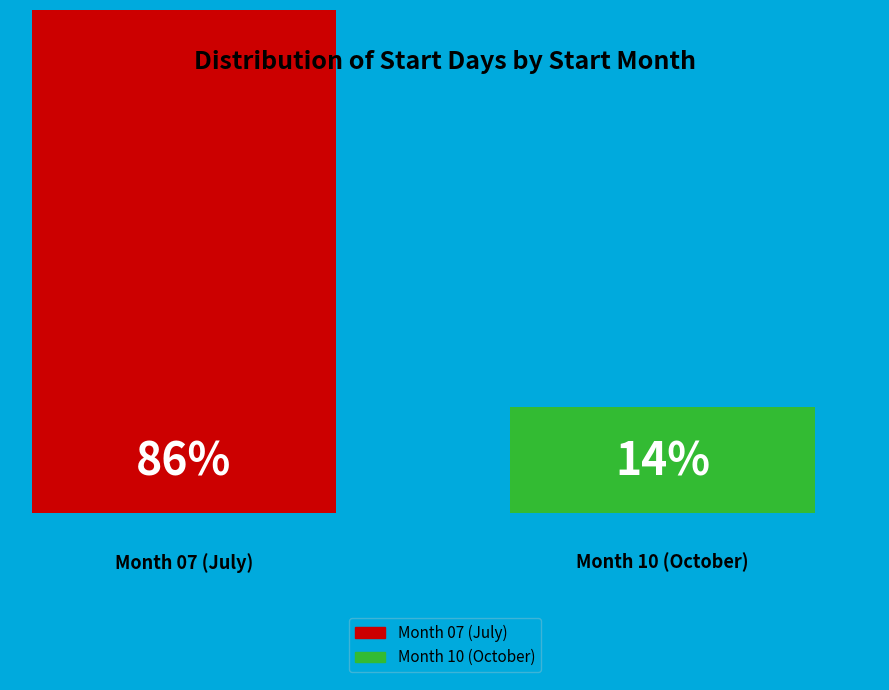

How many slices are in this pie chart?

2